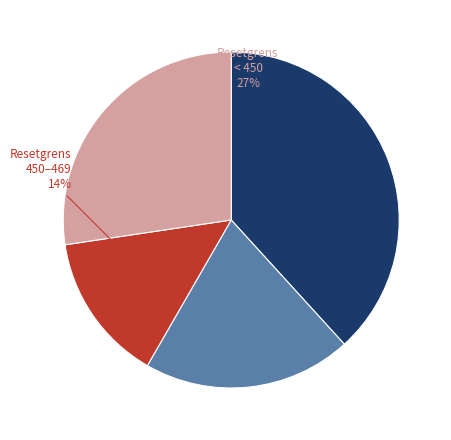

Is there any slice that represents more than half of the pie?

No